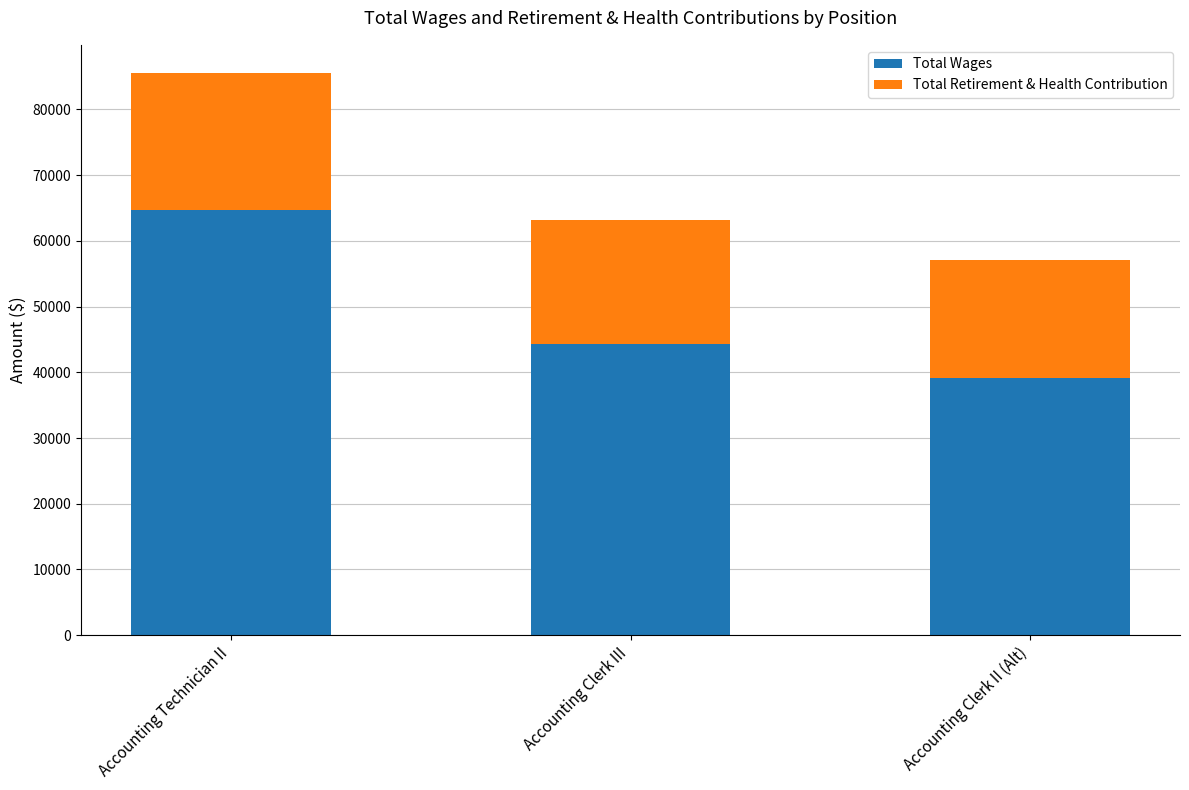

What is the total value across all series at Accounting Clerk III?

63108